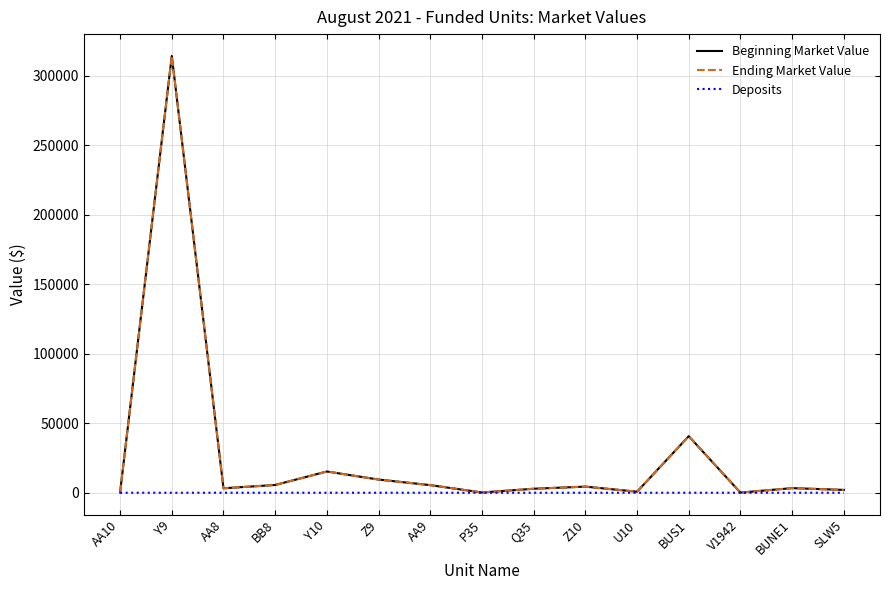

How many lines are shown in the chart?

3